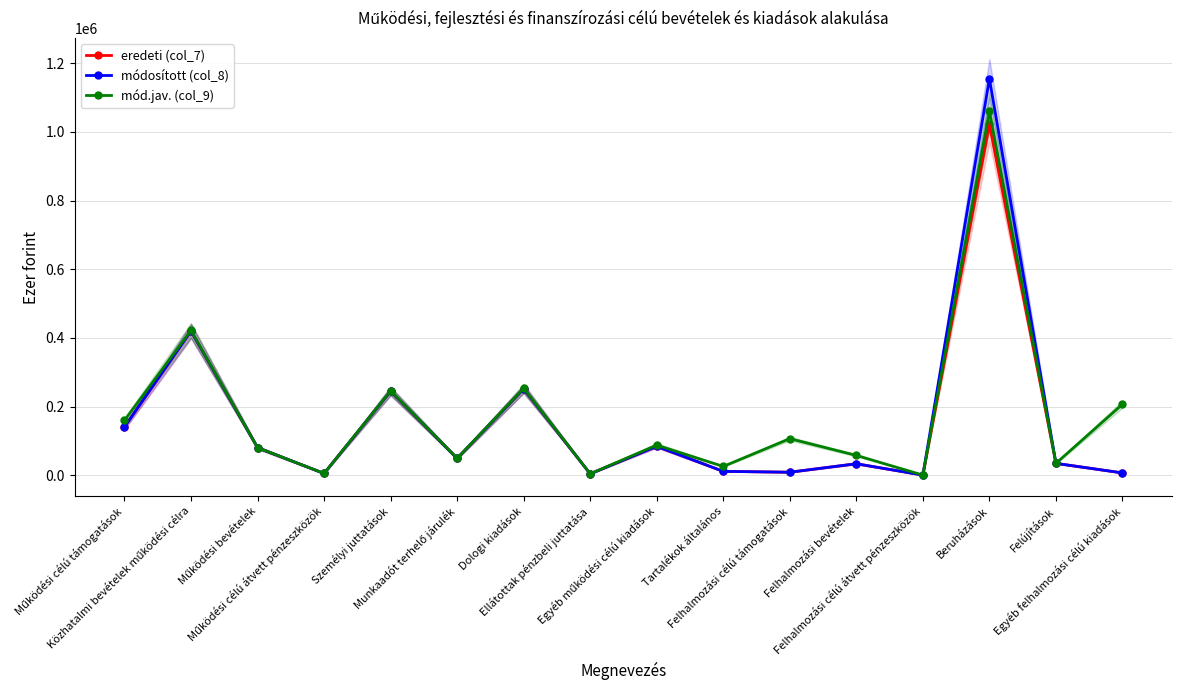

At which label is mód.jav. (col_9) closest to 530607?

Közhatalmi bevételek működési célra